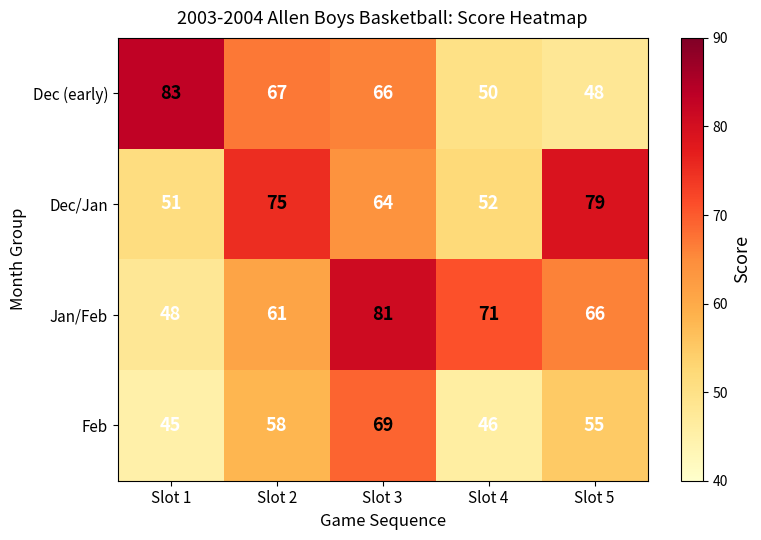

Between Slot 1 and Slot 5, which series saw the biggest shift?

Dec (early)